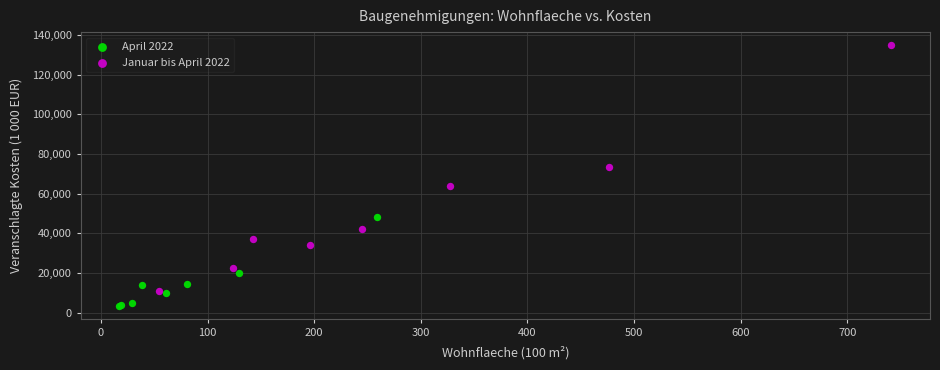

What are all the series names shown in the legend?

April 2022, Januar bis April 2022